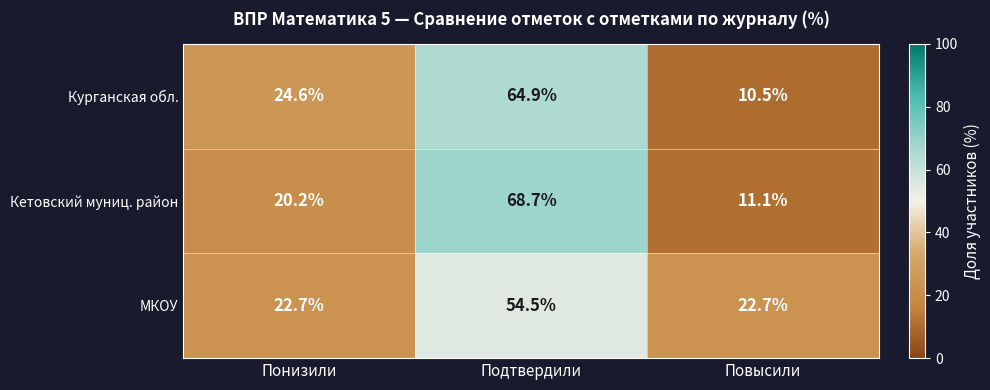

What is the average value of the МКОУ series?

33.3